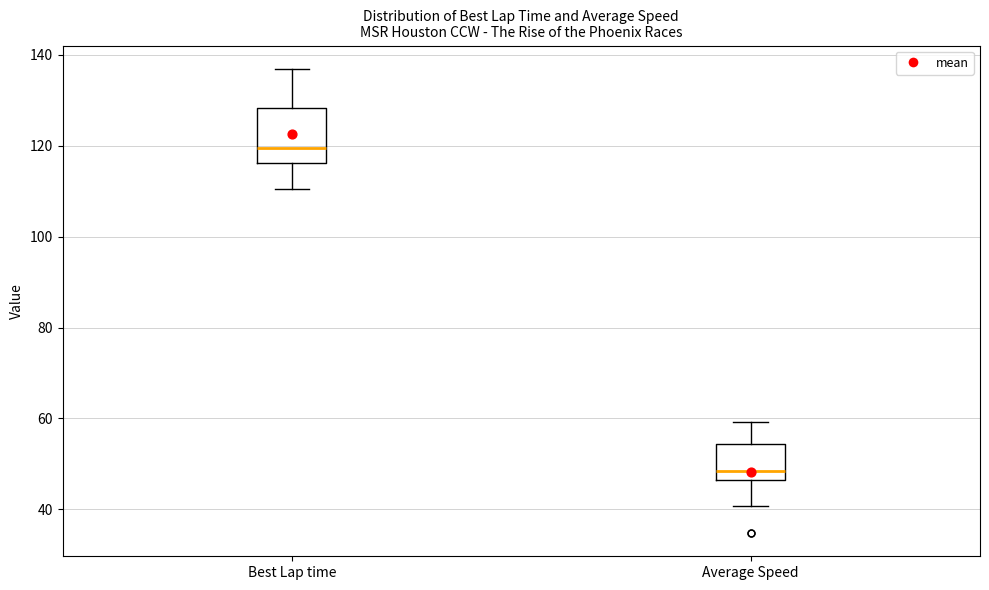

Which box has the highest median line?

Best Lap time